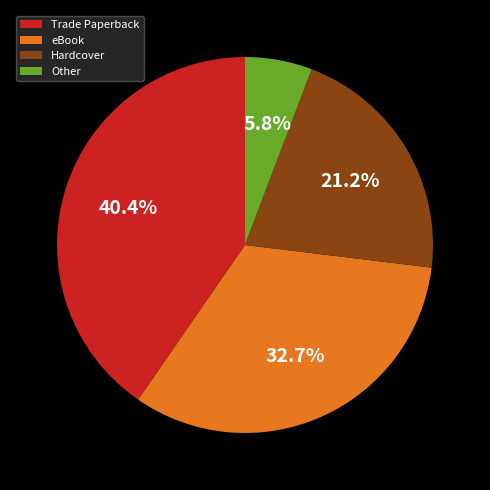

How many segments does this pie chart have?

4